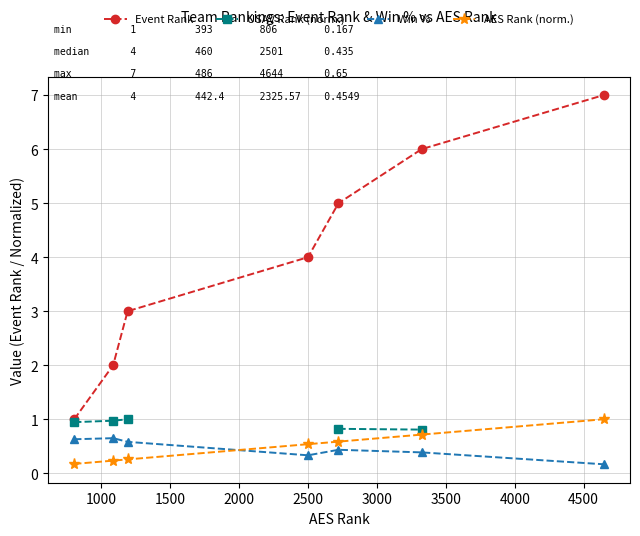

Which series has the largest range (max minus min)?

Event Rank